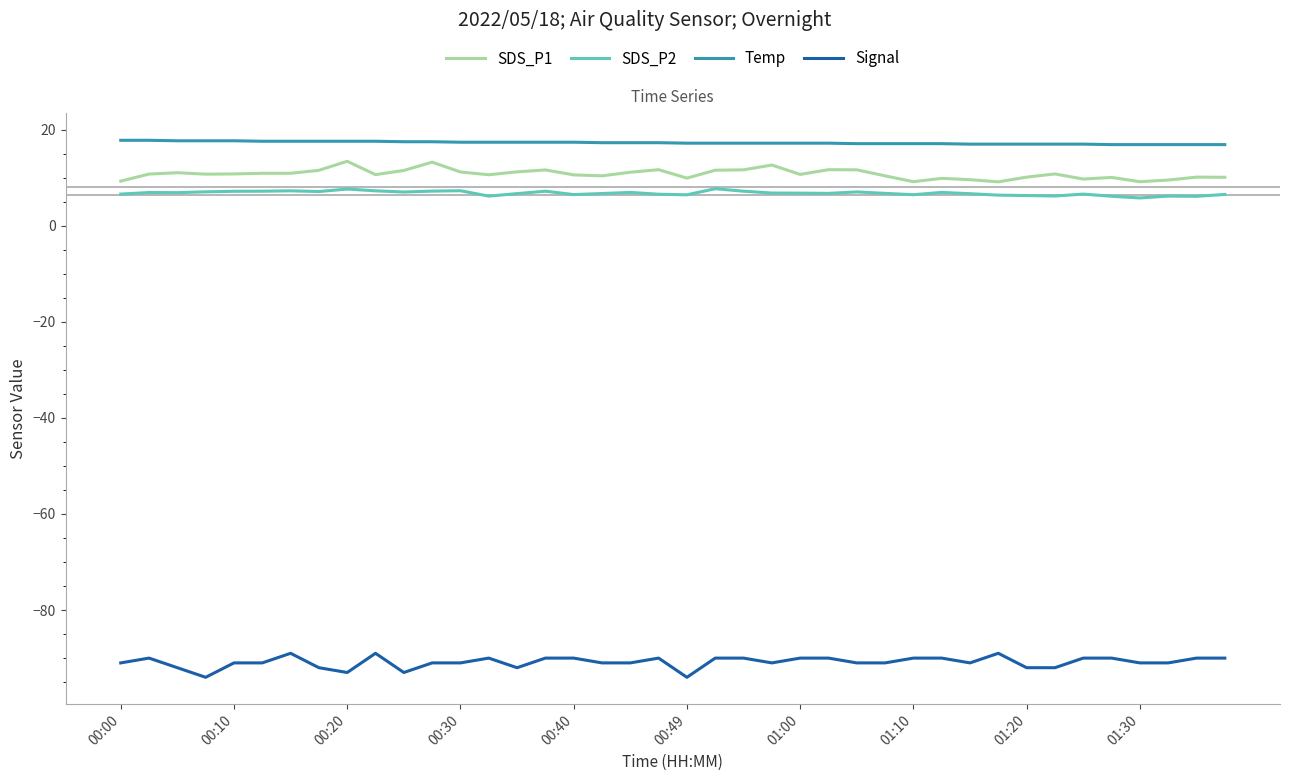

What is the difference between the maximum and minimum values in the Signal series?

5.0